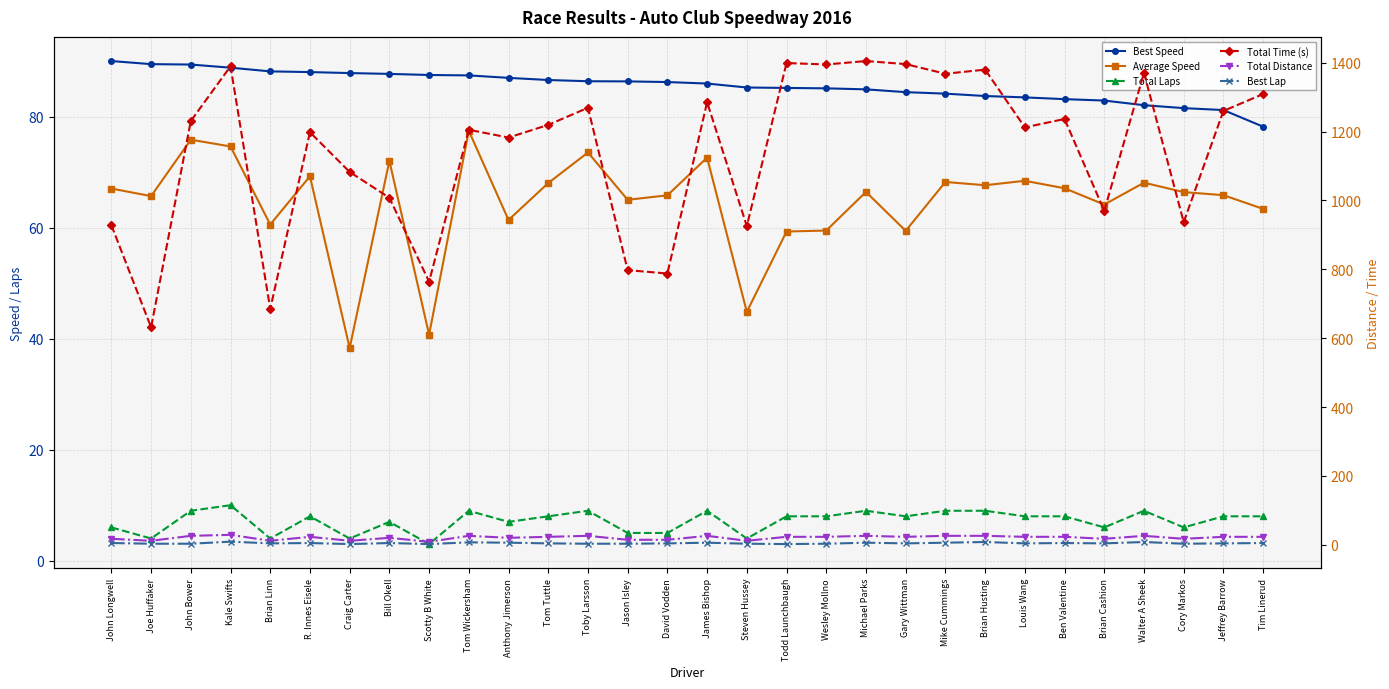

At which label does Total Time (s) first exceed 1219?

John Bower